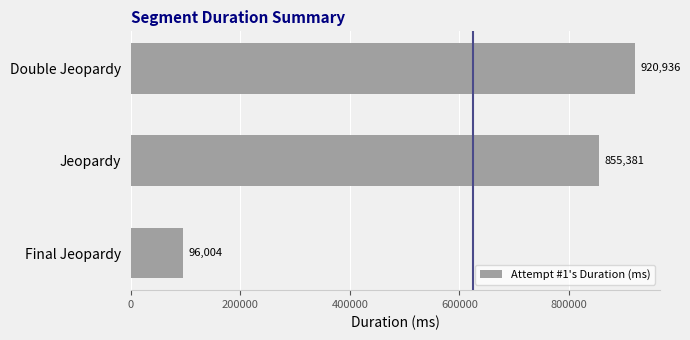

True or false: the data shows 52023 at Final Jeopardy.

False